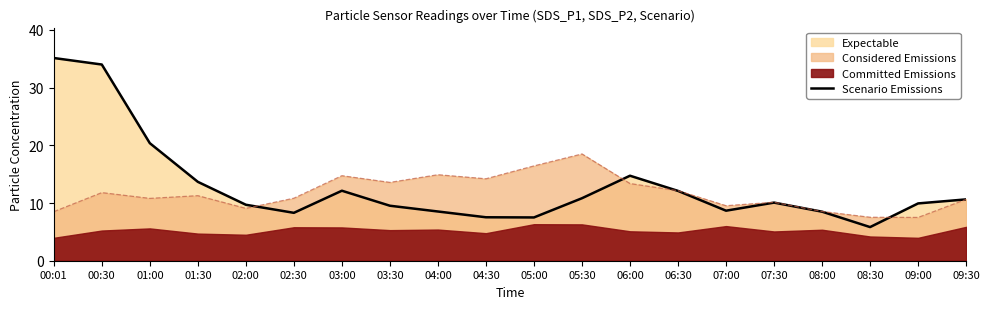

How many interior local peaks (higher than both neighbors) does the data have?

3